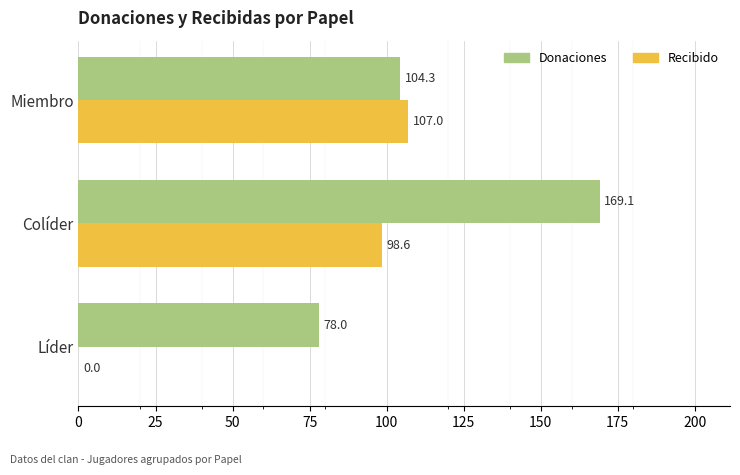

True or false: Donaciones has a value of 104.3 at Miembro.

True